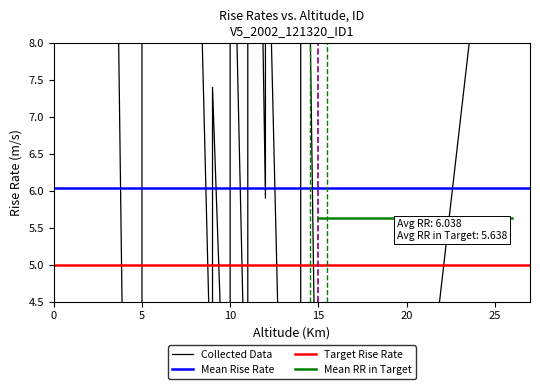

What is the sum of the x_vals values at 34 and 26?

14.0